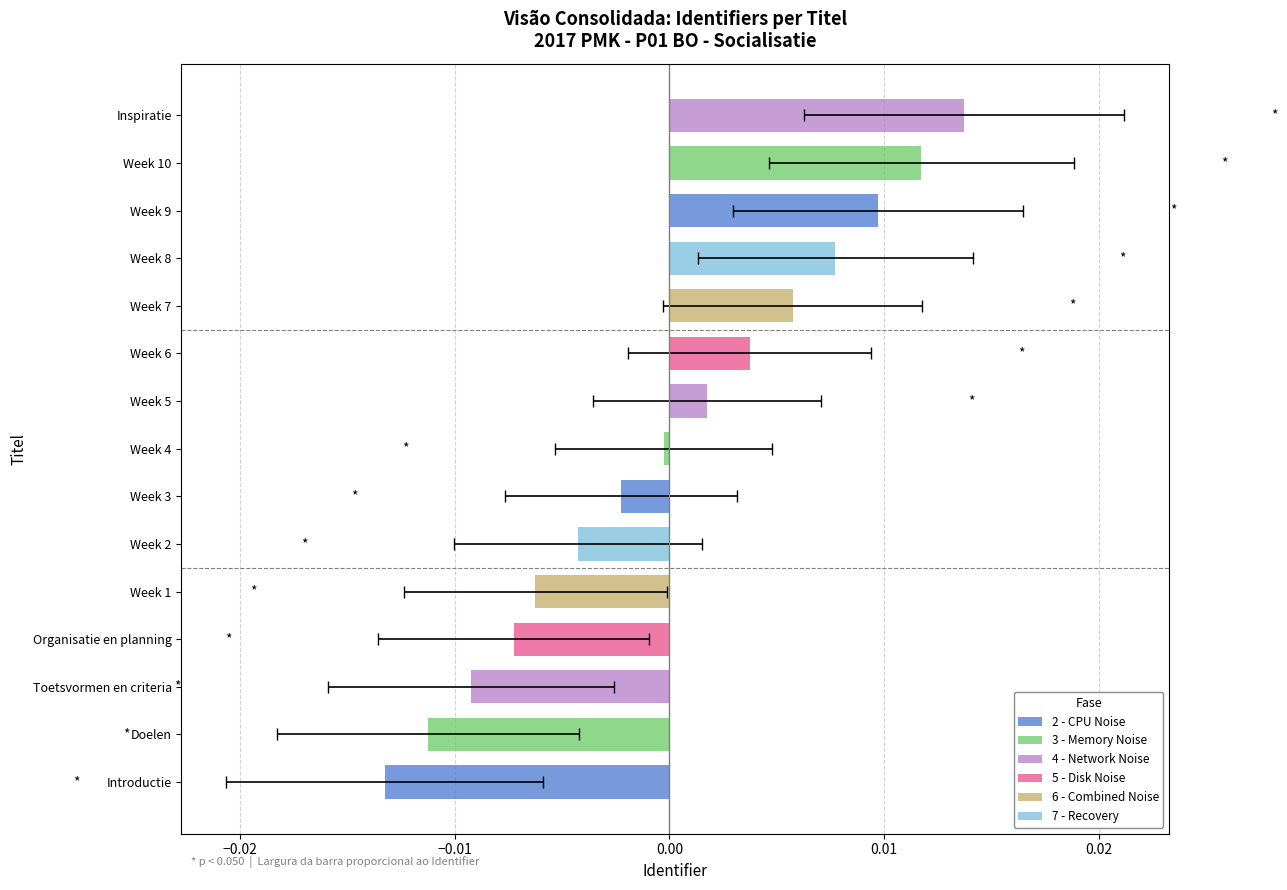

How many bars are there in total?

15